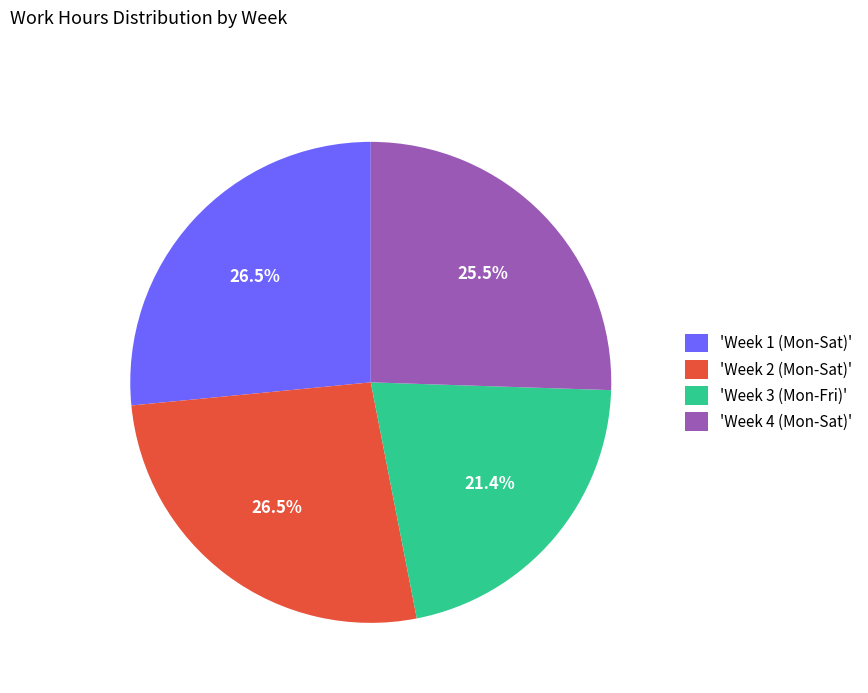

What is the smallest slice in the pie chart?

'Week 3 (Mon-Fri)'